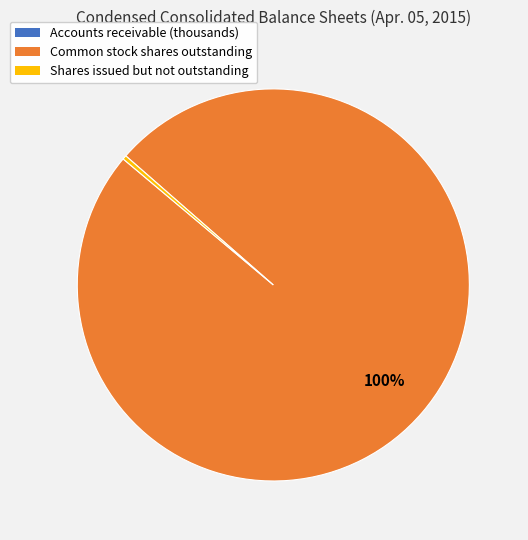

Is it true that Common stock shares outstanding is 58% of the pie?

False